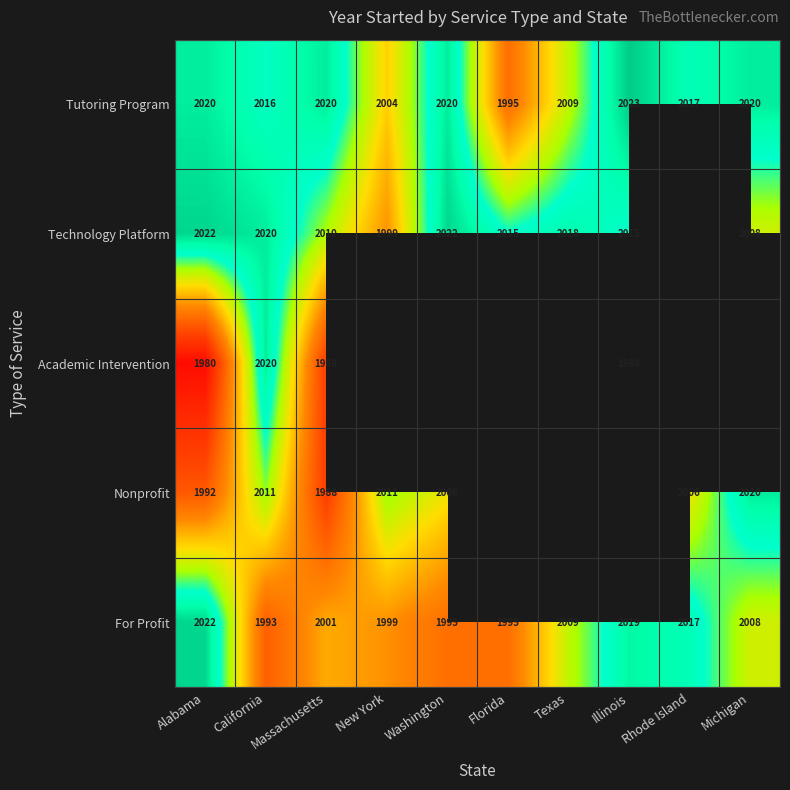

Is the value of Academic Intervention at California greater than the value of Nonprofit at Massachusetts?

Yes